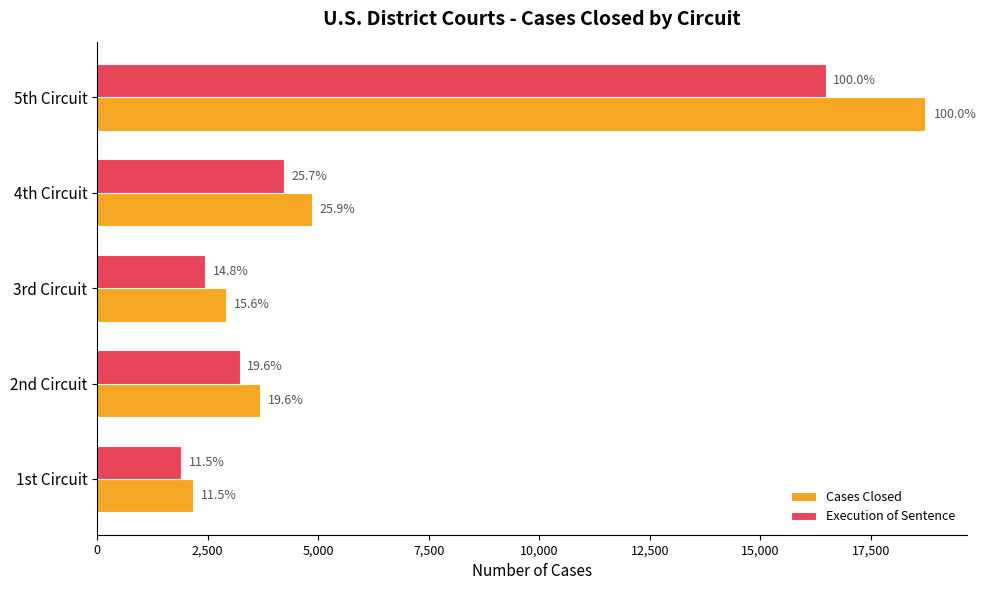

Reading right to left, list all the values displayed in this chart.

Cases Closed: 18725	4848	2912	3676	2159
Execution of Sentence: 16482	4235	2446	3230	1901